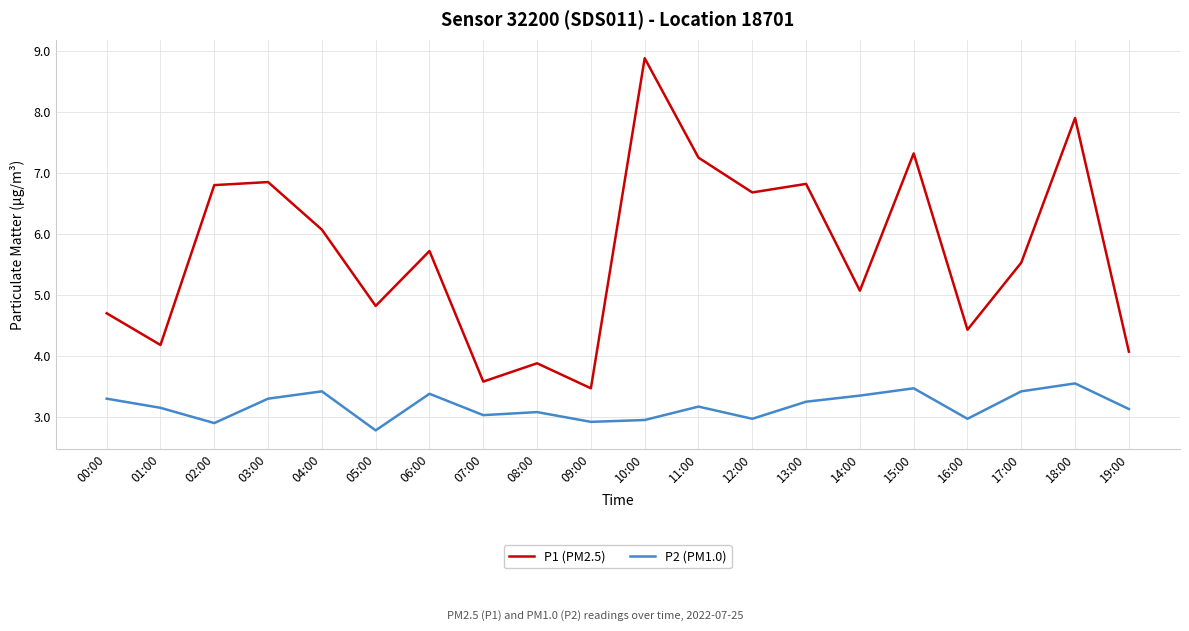

True or false: P2 (PM1.0) and P1 (PM2.5) intersect in this chart.

False